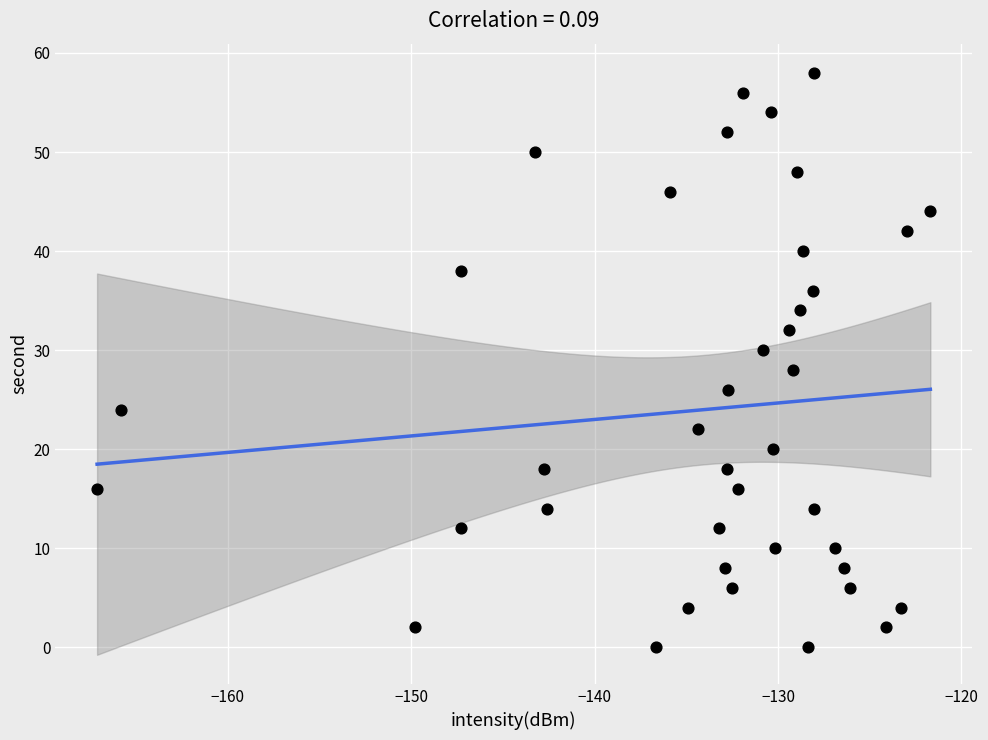

What is the range of Y values (max minus min)?

58